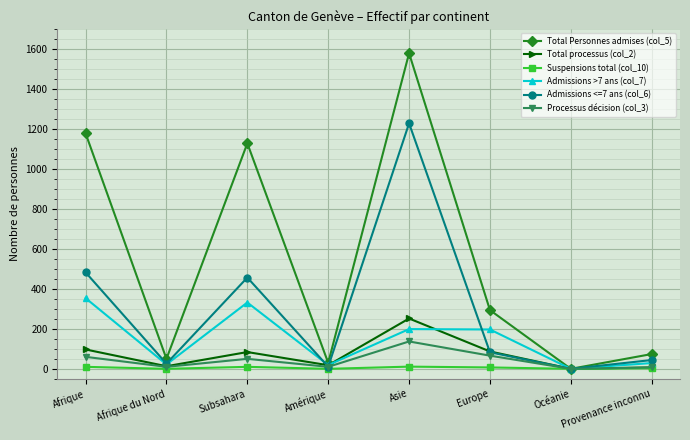

Between Afrique and Provenance inconnu, which series saw the biggest shift?

Total Personnes admises (col_5)